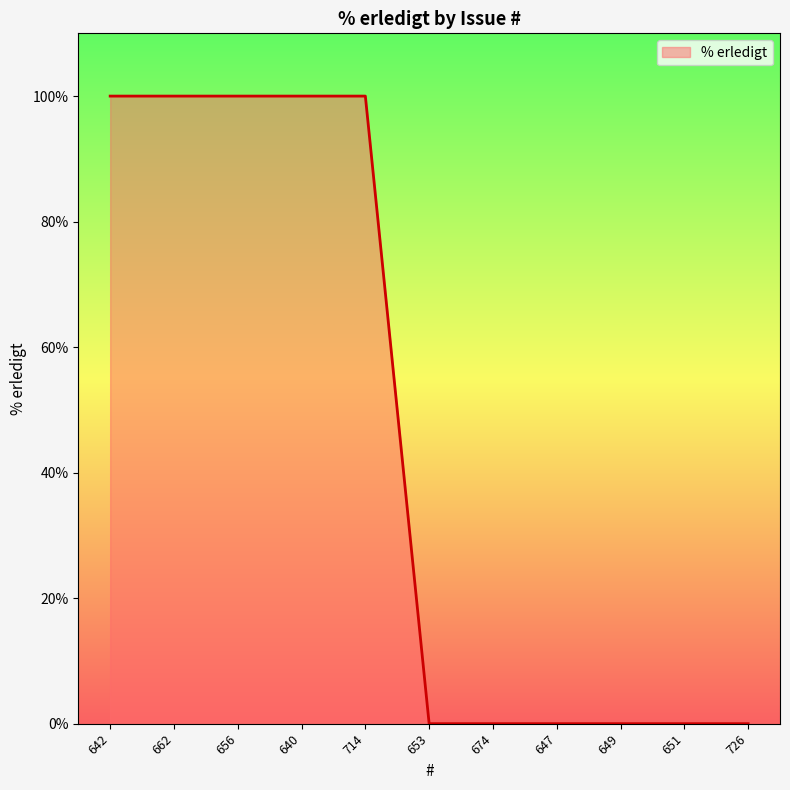

What is the maximum value shown in the chart?

100